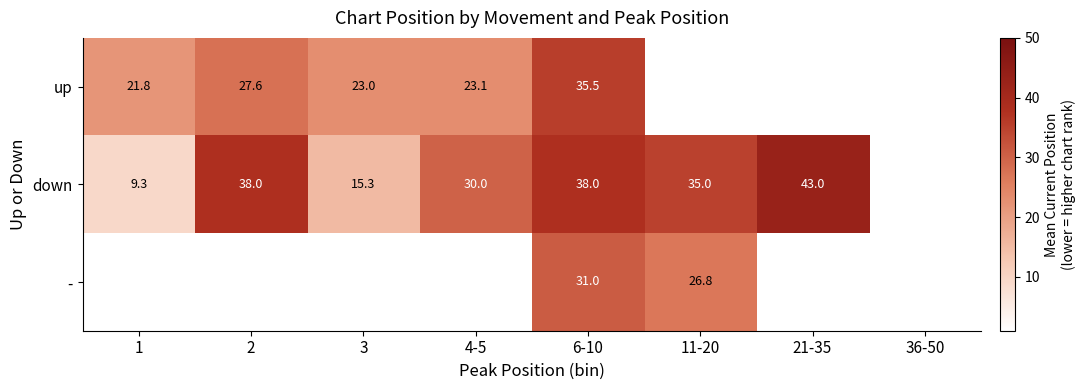

Rank the series at 6-10 from lowest to highest value.

-, up, down